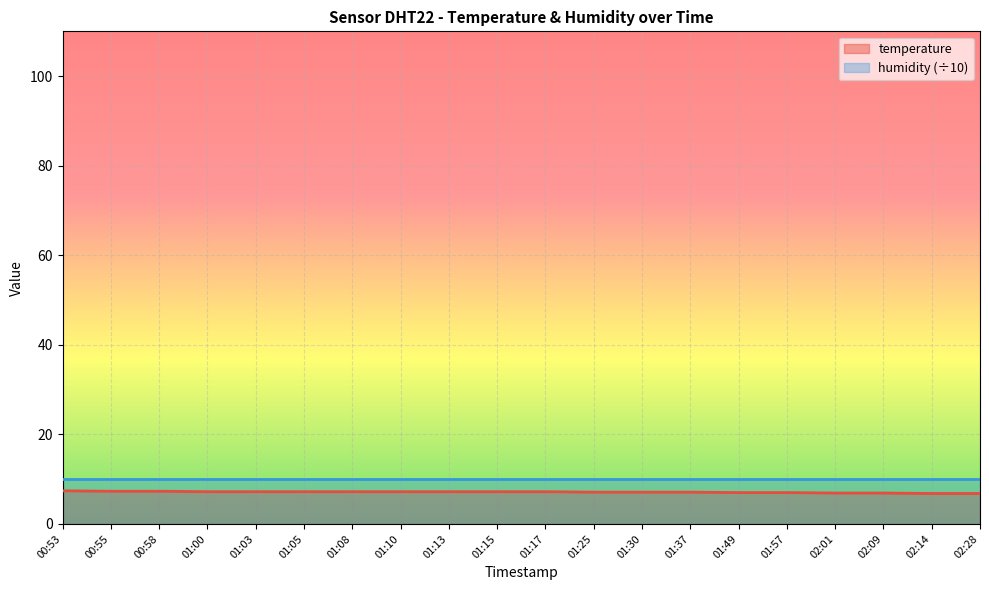

Where does the data first go above 7?

00:53